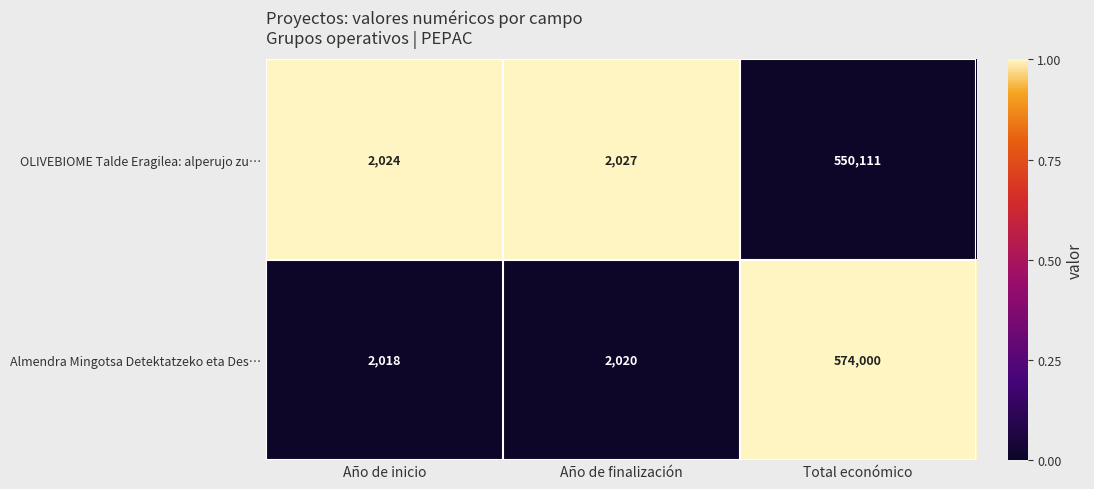

What is the sum of all Almendra Mingotsa Detektatzeko eta Des… values?

578038